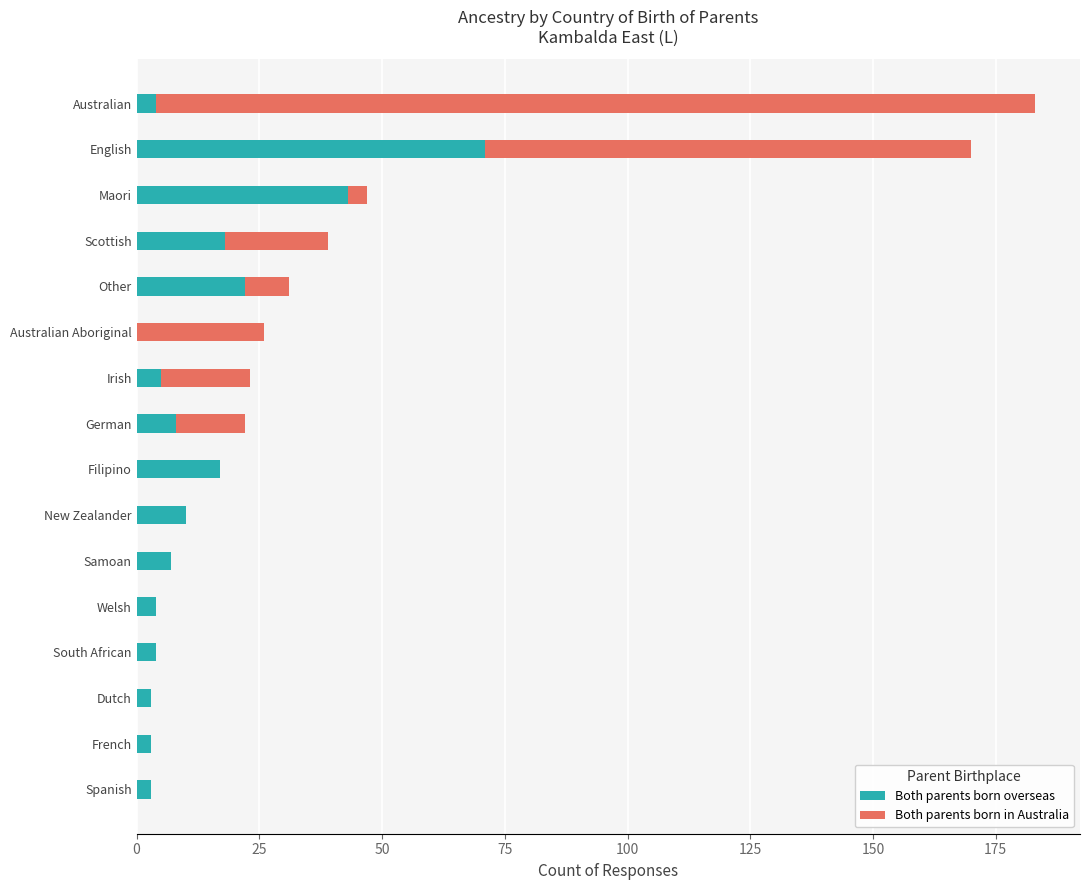

How many positive values does the Both parents born overseas series have?

15